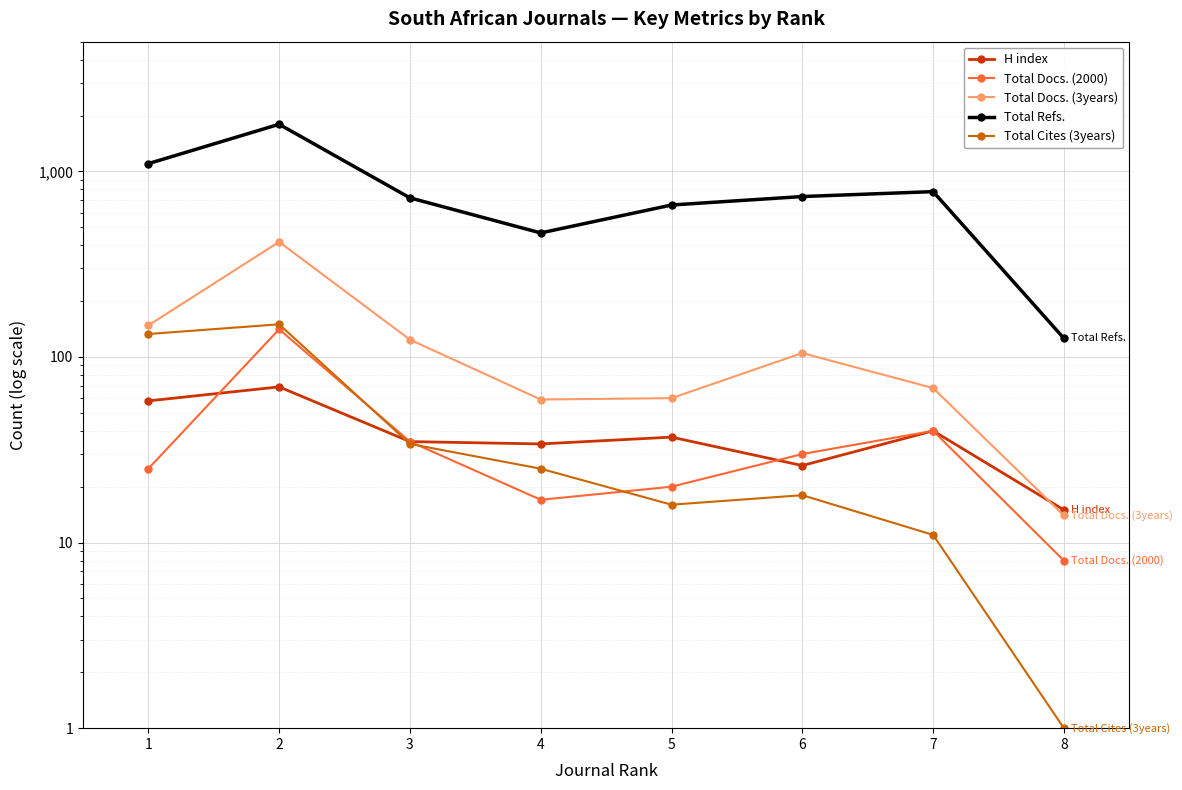

What is the difference between the highest and lowest values at 7?

767